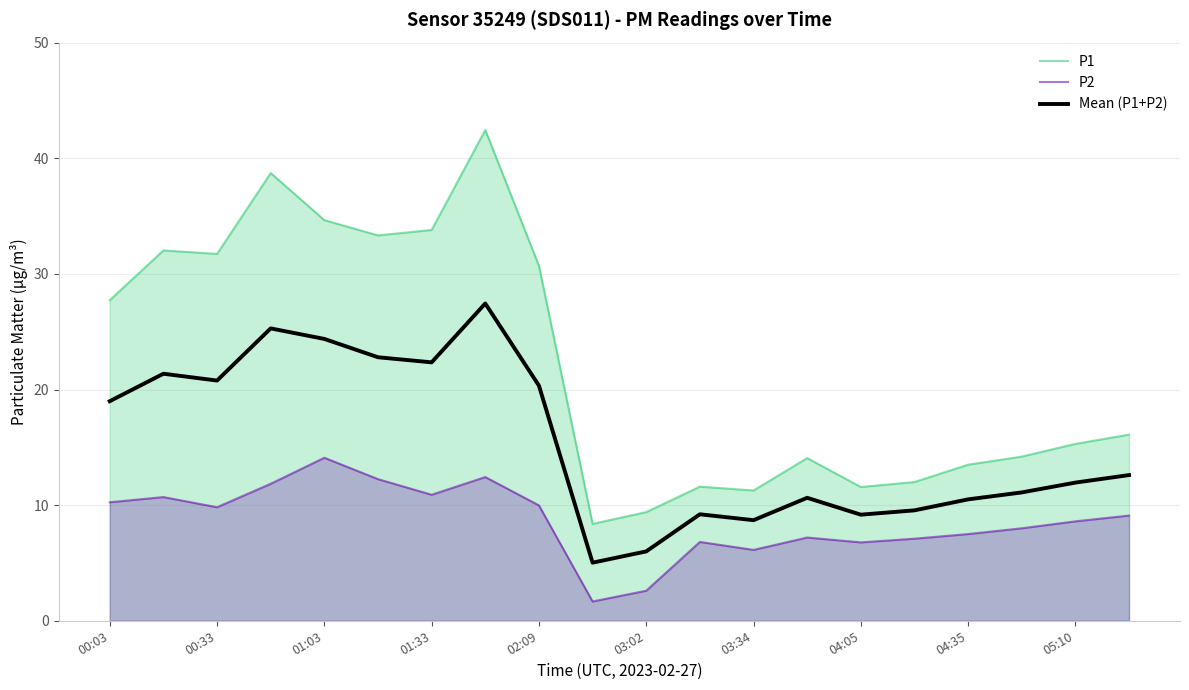

What is the difference between the highest and lowest values at 03:02?

6.8